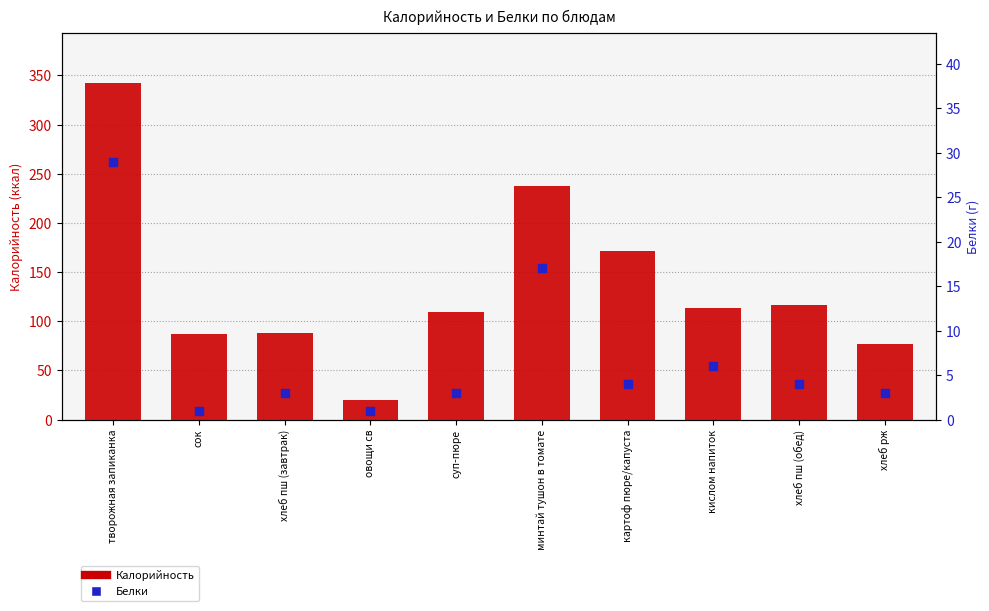

Which series contains the lowest Y value?

Белки